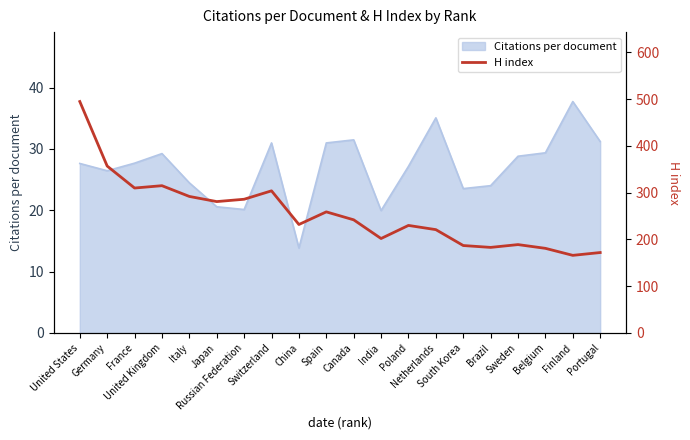

At which category does the data reach its first local peak?

United Kingdom